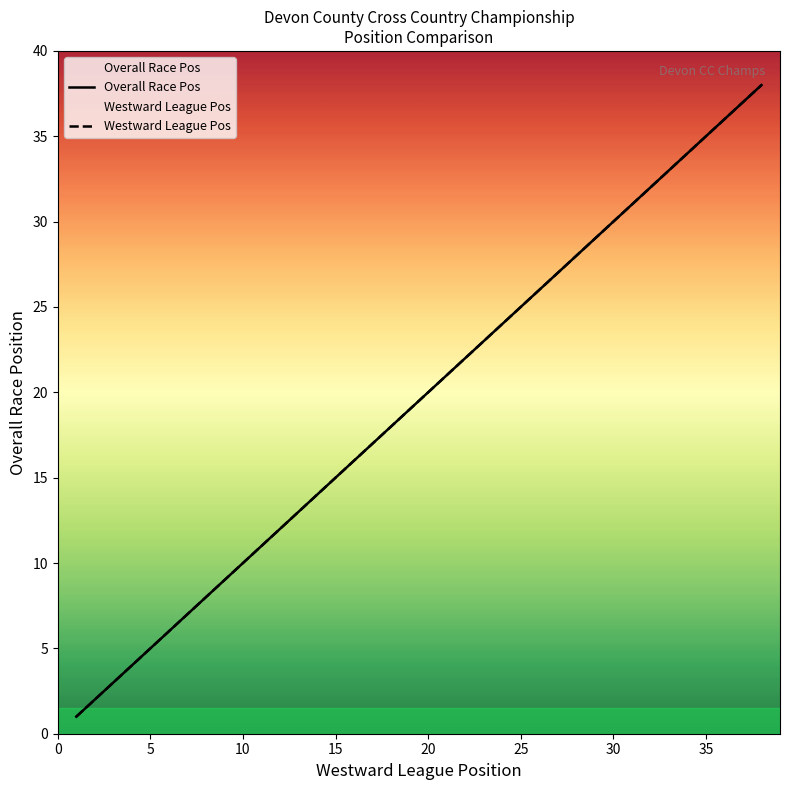

Rank the series by their maximum value, from lowest to highest.

Overall Race Pos, Westward League Pos